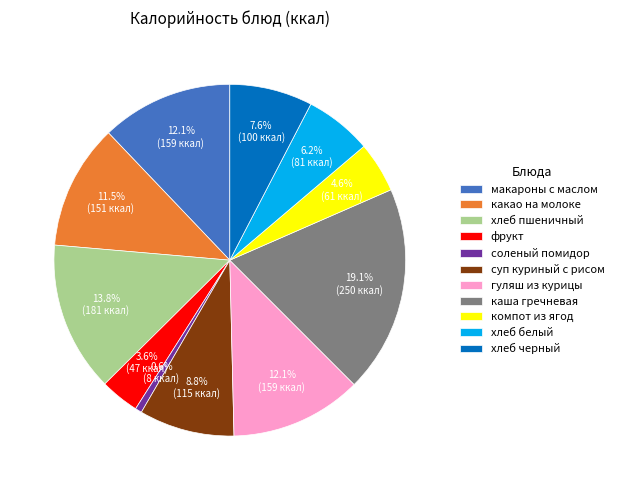

Which slice is the smallest?

соленый помидор